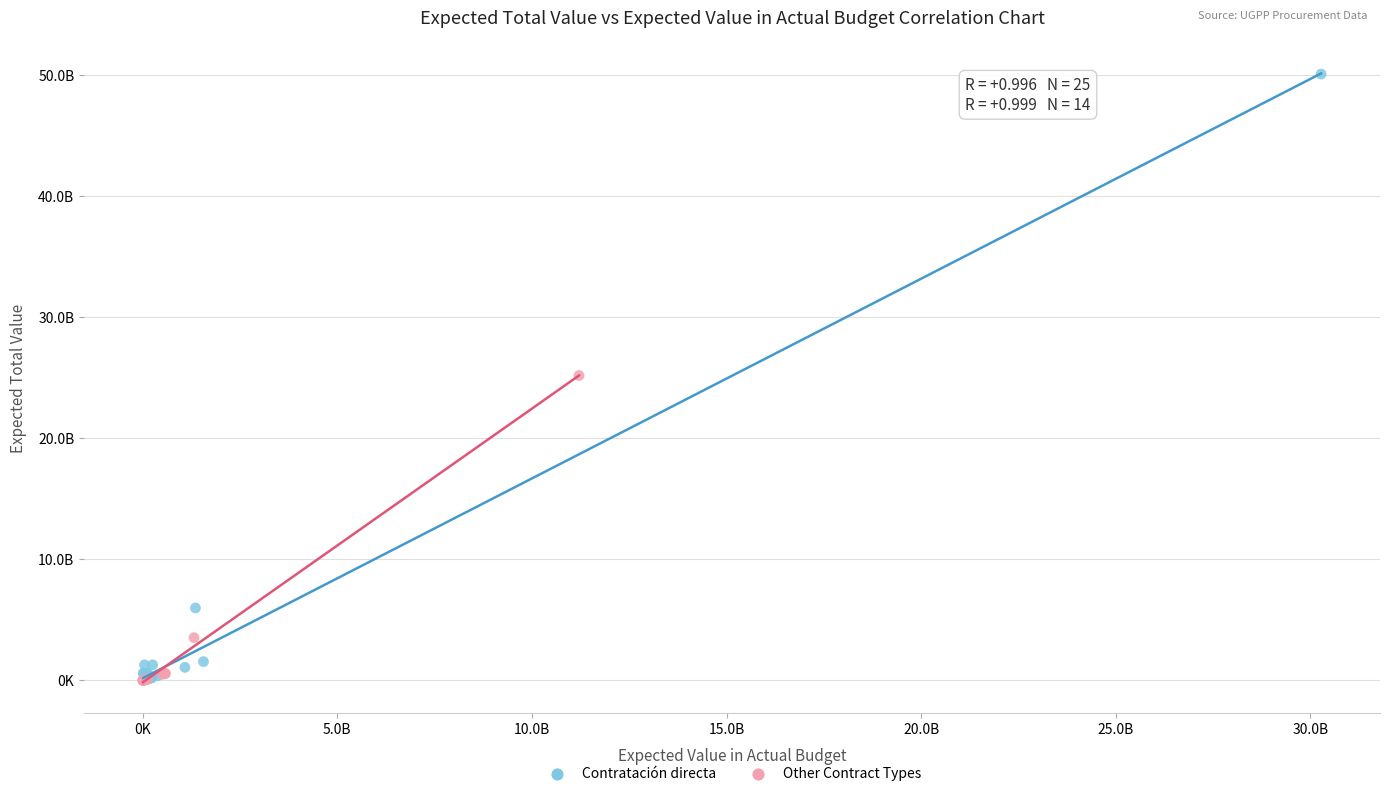

What are all the series names shown in the legend?

Contratación directa, Other Contract Types